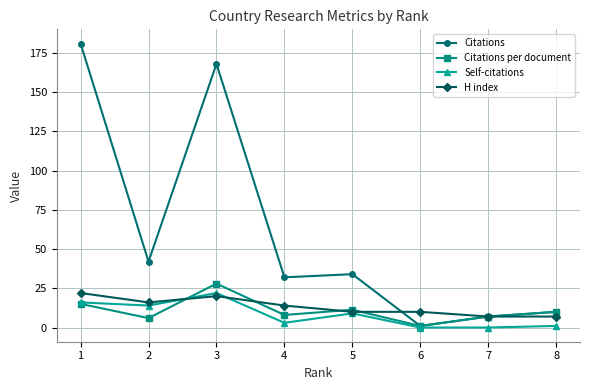

Reading left to right, list all the values displayed in this chart.

Citations: 181.0	42.0	168.0	32.0	34.0	1.0	7.0	10.0
Citations per document: 15.1	6.0	28.0	8.0	11.3	1.0	7.0	10.0
Self-citations: 16.0	14.0	22.0	3.0	9.0	0.0	0.0	1.0
H index: 22.0	16.0	20.0	14.0	10.0	10.0	7.0	7.0